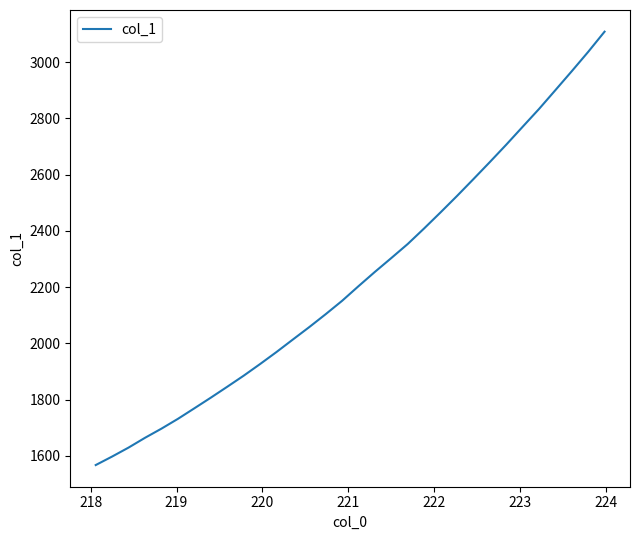

How many values are below 2203?

16